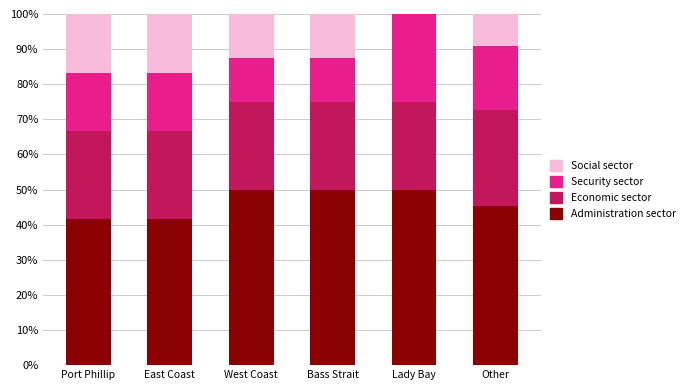

What is the total value across all series at Bass Strait?

100.0